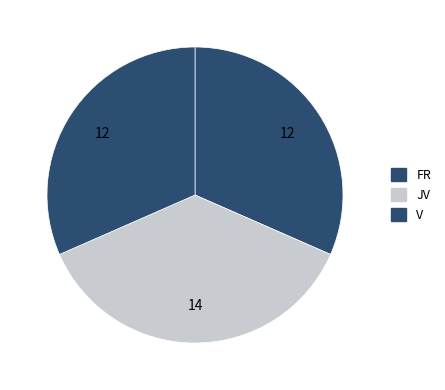

To the nearest percent, what is the difference between the JV and FR slice percentages?

5%